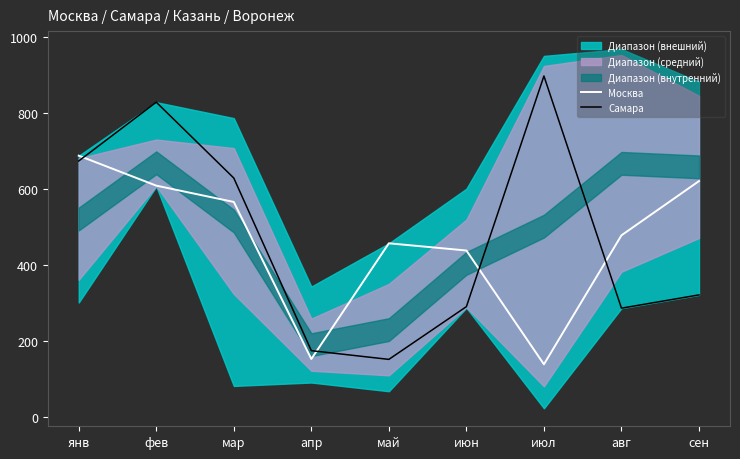

True or false: Самара has more than 1 interior local peaks.

True